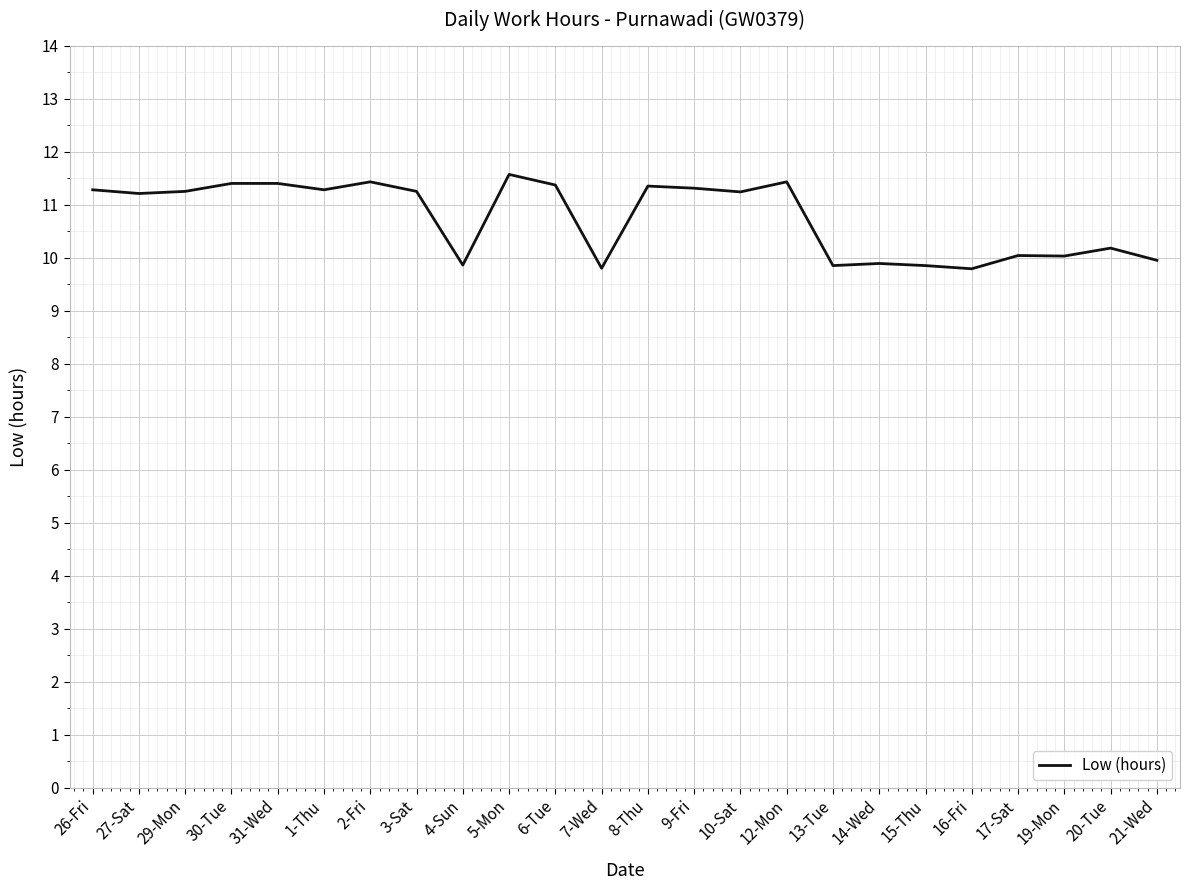

At which label does the data first exceed 11?

26-Fri